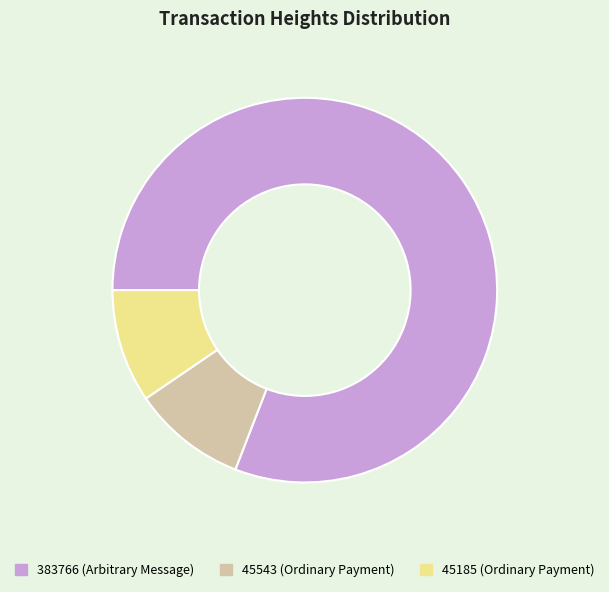

Which slice is the largest?

383766